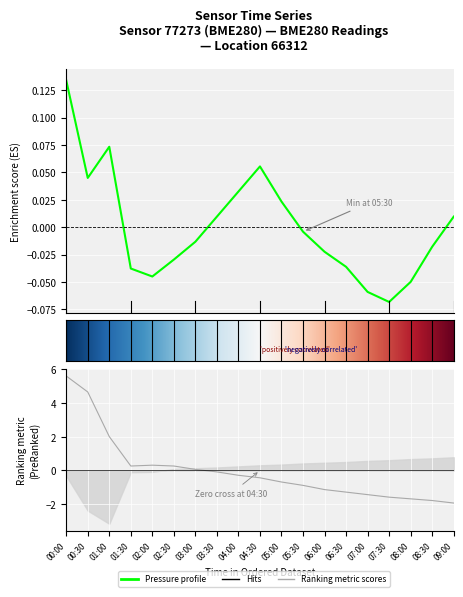

What is the total value across all series at 07:30?

-1.6